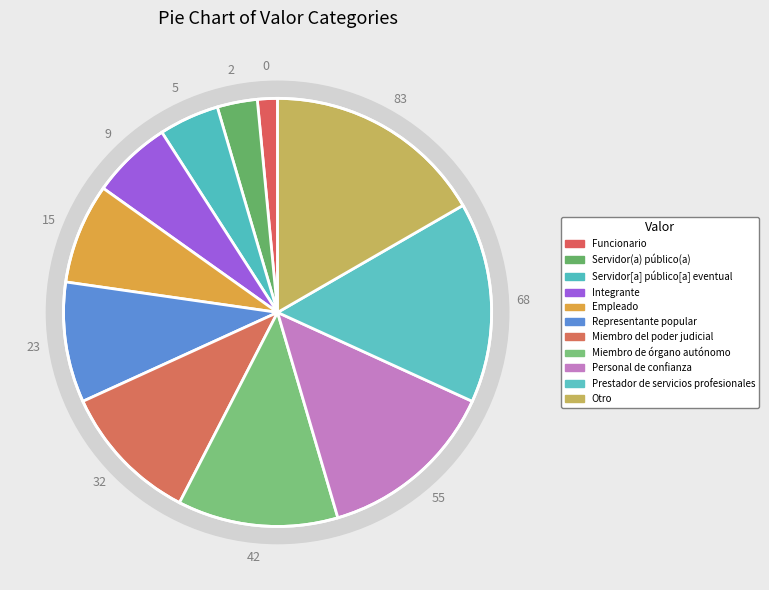

To the nearest percent, what is the average slice percentage?

9%